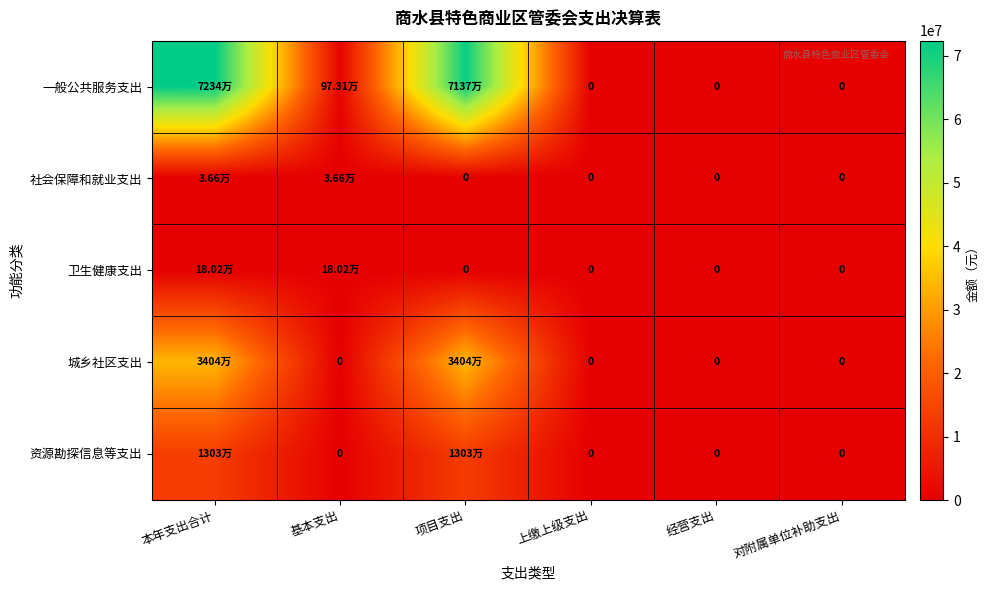

What is the difference between the highest and lowest values at 基本支出?

973082.9